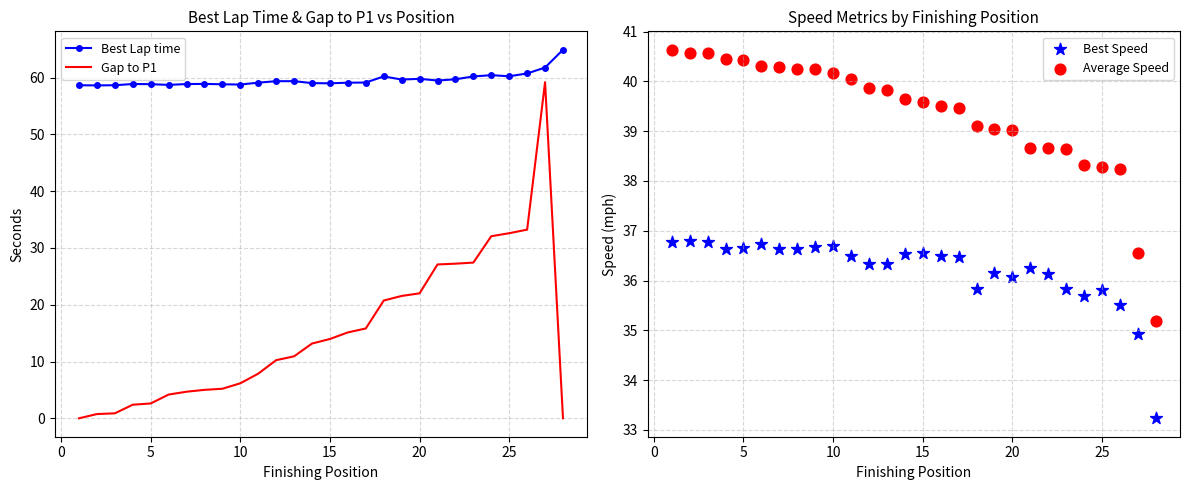

Which series has the largest Y range (max minus min)?

Gap to P1